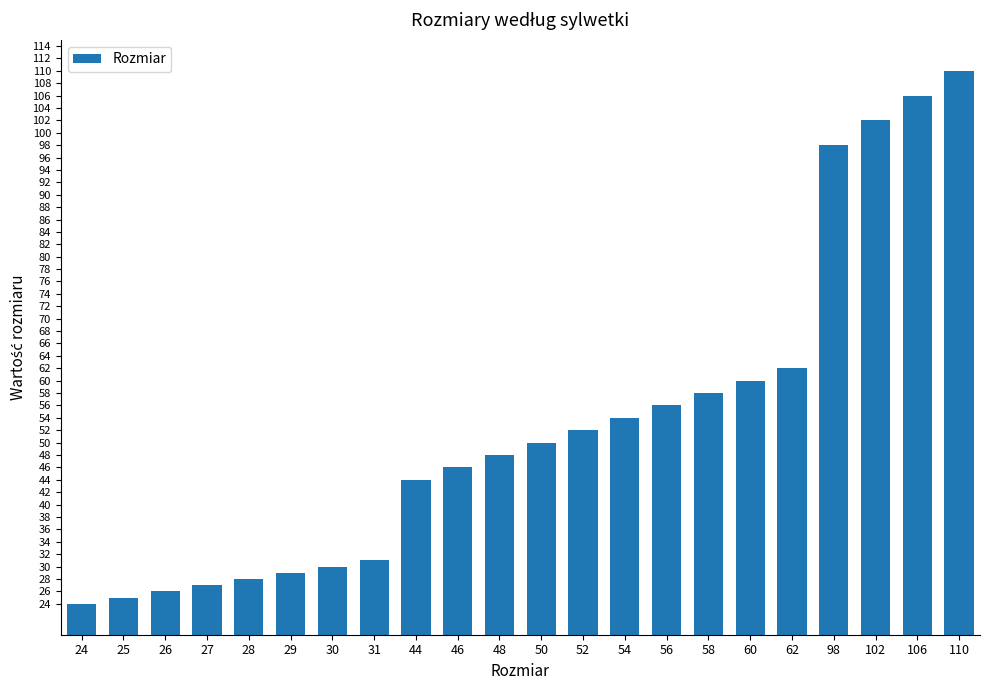

What is the value of the 13th bar from the left?

52